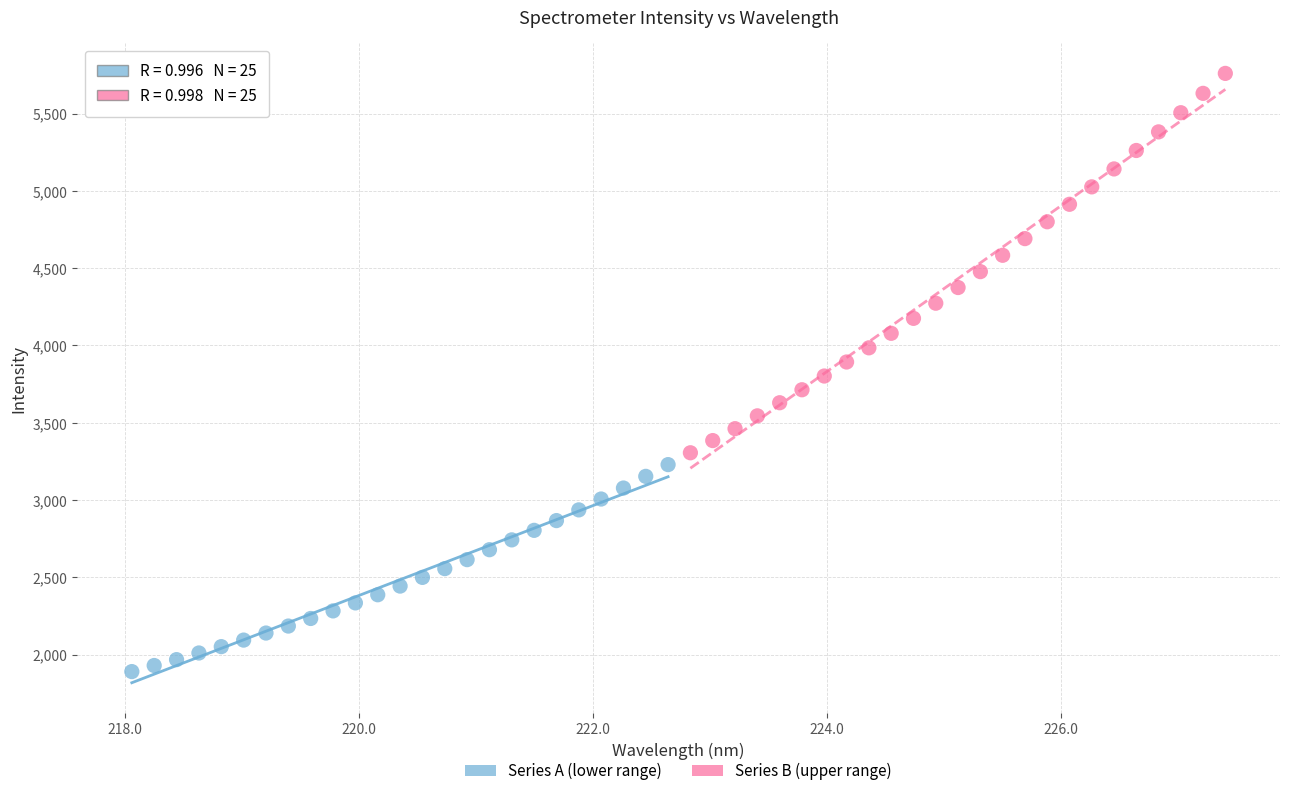

Which series reaches the minimum Y coordinate?

Series A (lower range)